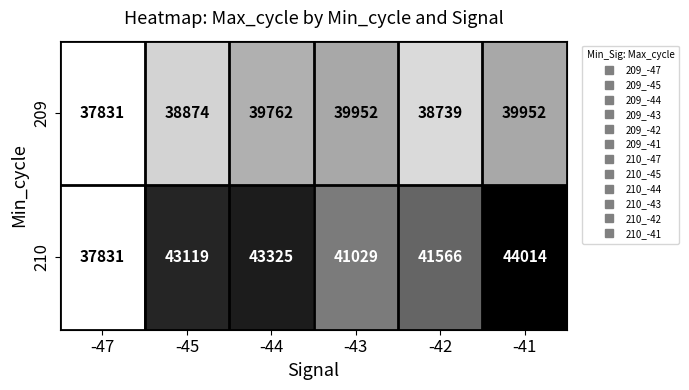

Which series changed the most between -45 and -43?

210